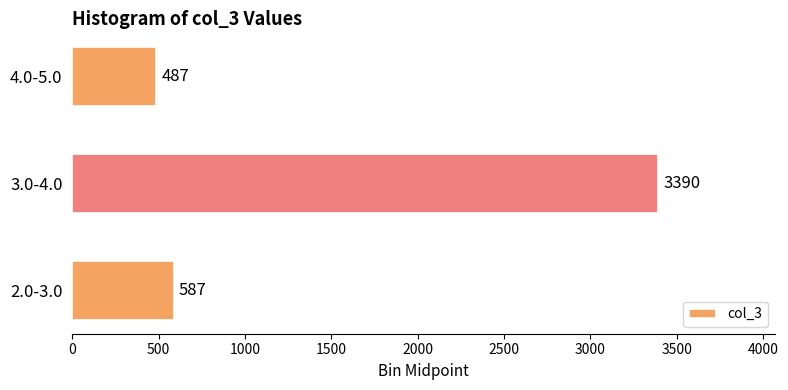

What is the difference between the values at 3.0-4.0 and 4.0-5.0?

2903